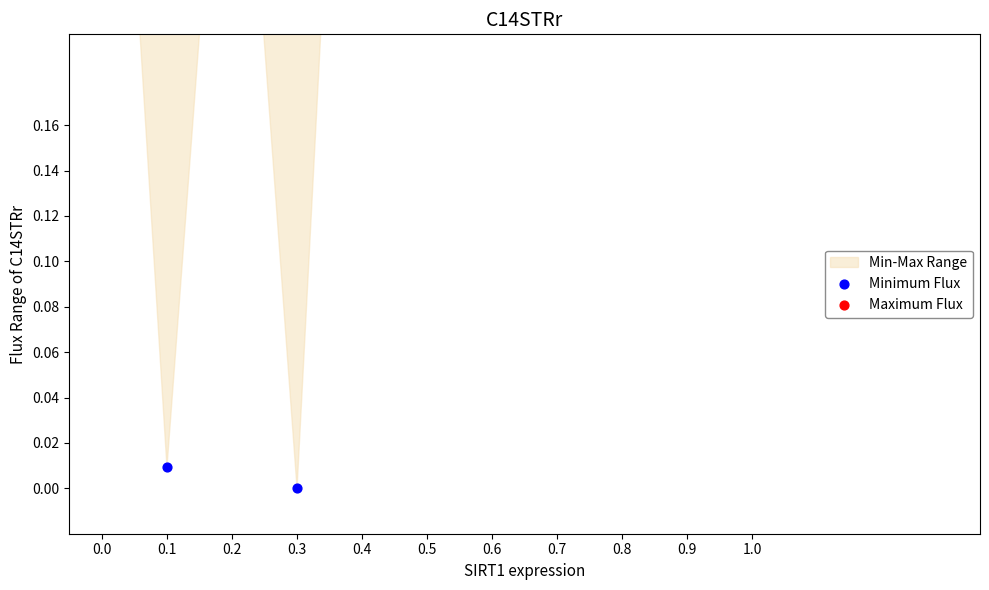

Which series reaches the maximum Y coordinate?

Maximum Flux